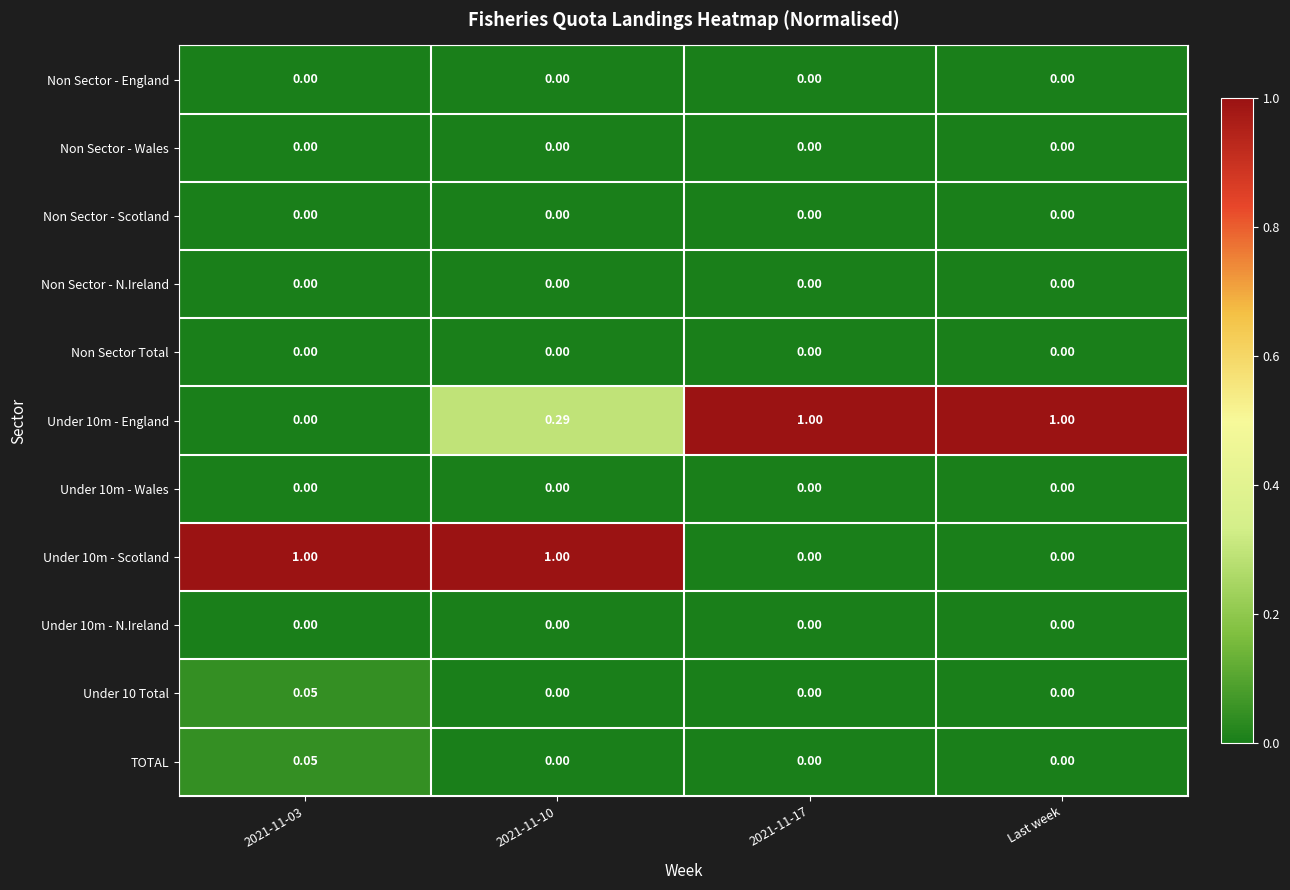

What is the difference between the highest and lowest values at 2021-11-03?

1.0